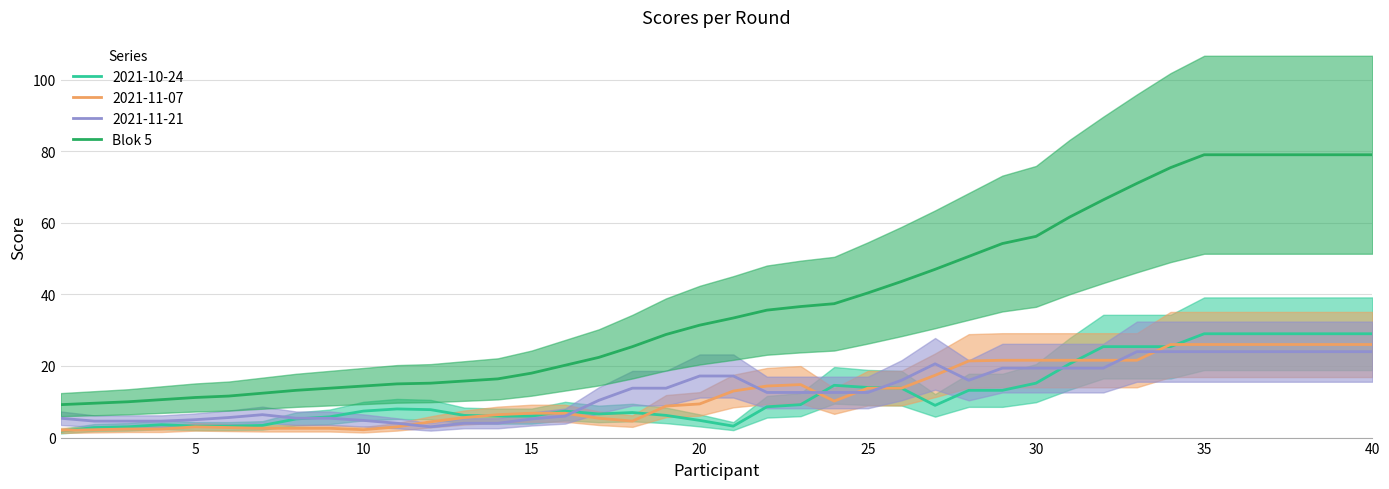

Count the number of values greater than 33.

20